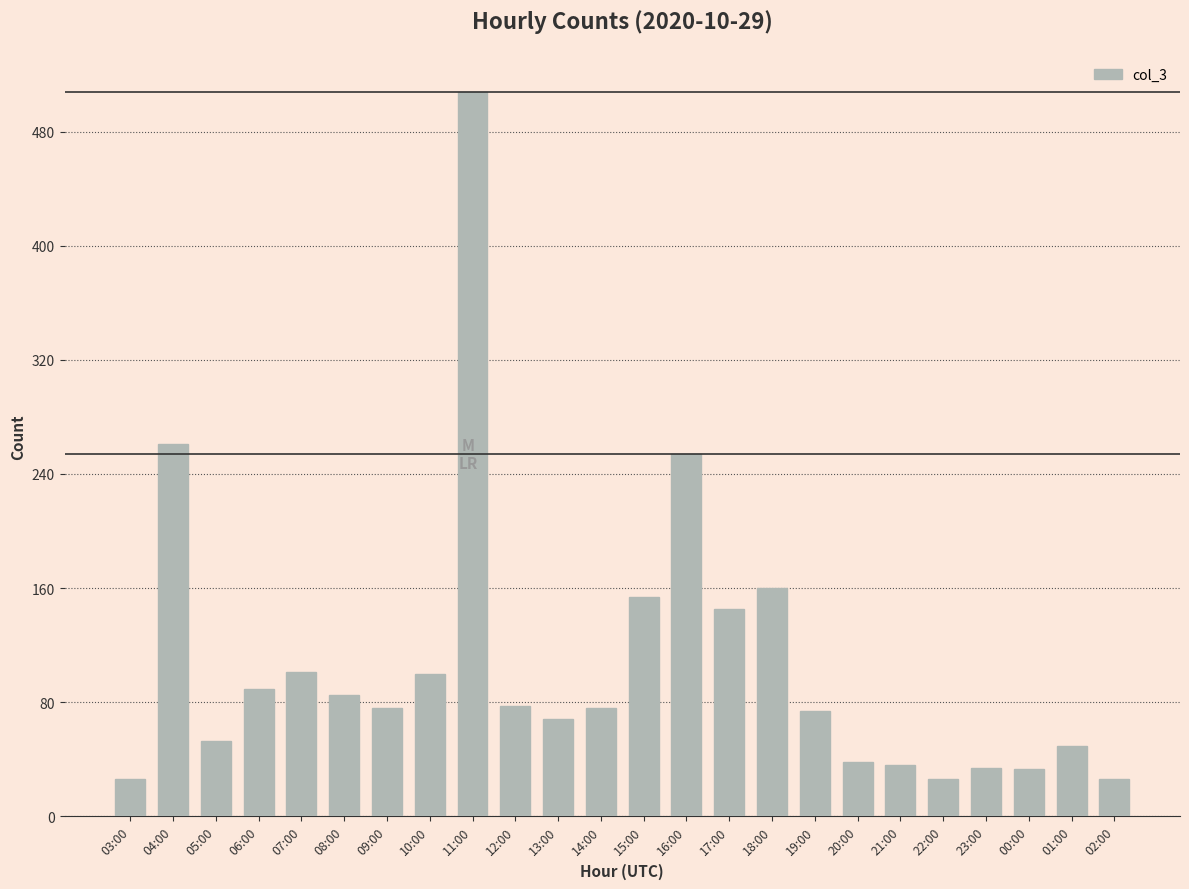

Between 05:00 and 23:00, which is larger?

05:00